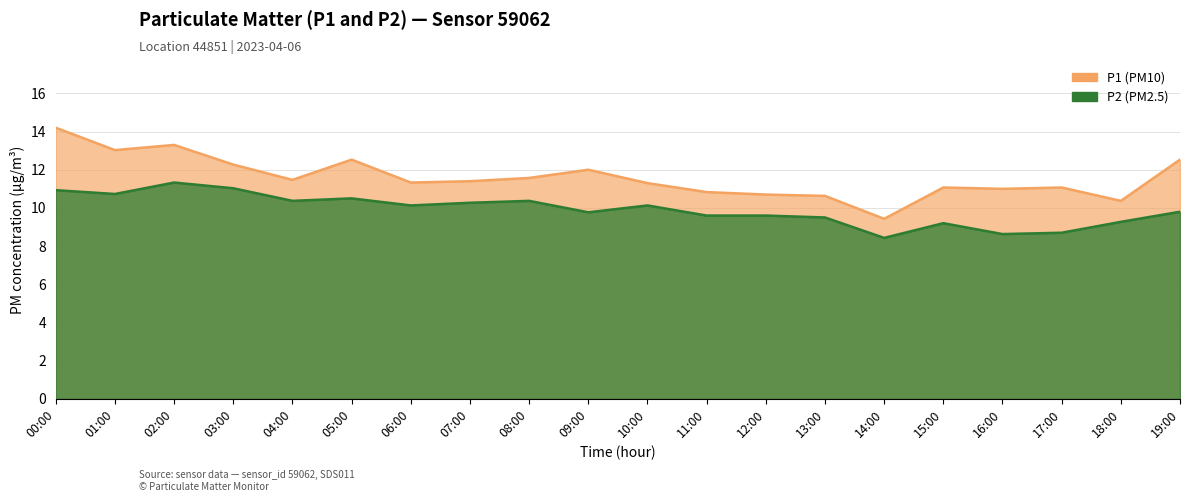

Which series has the largest total across all categories?

P1